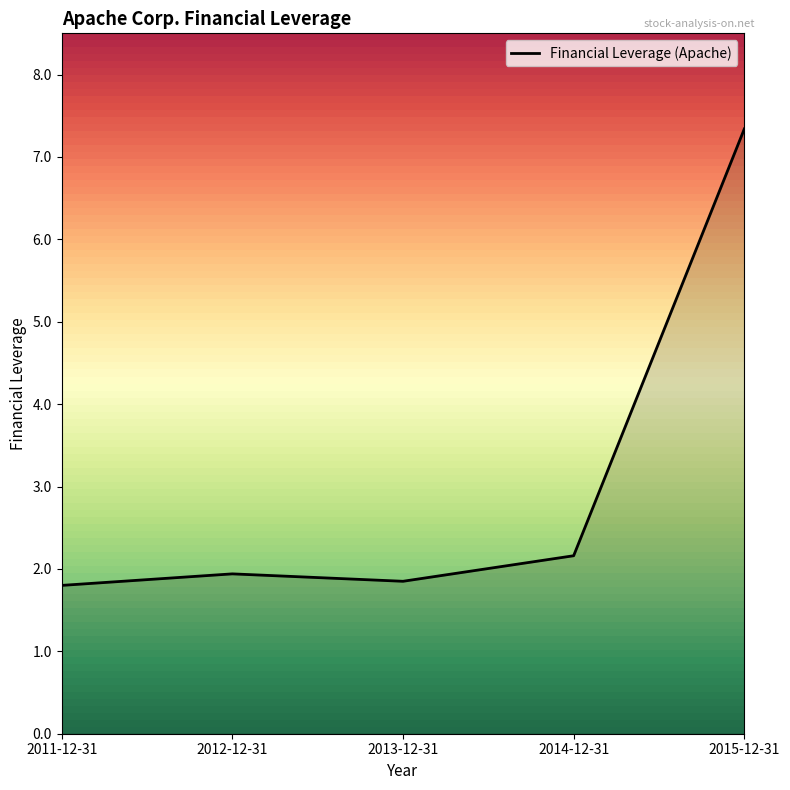

What is the difference between the maximum and minimum values?

5.5